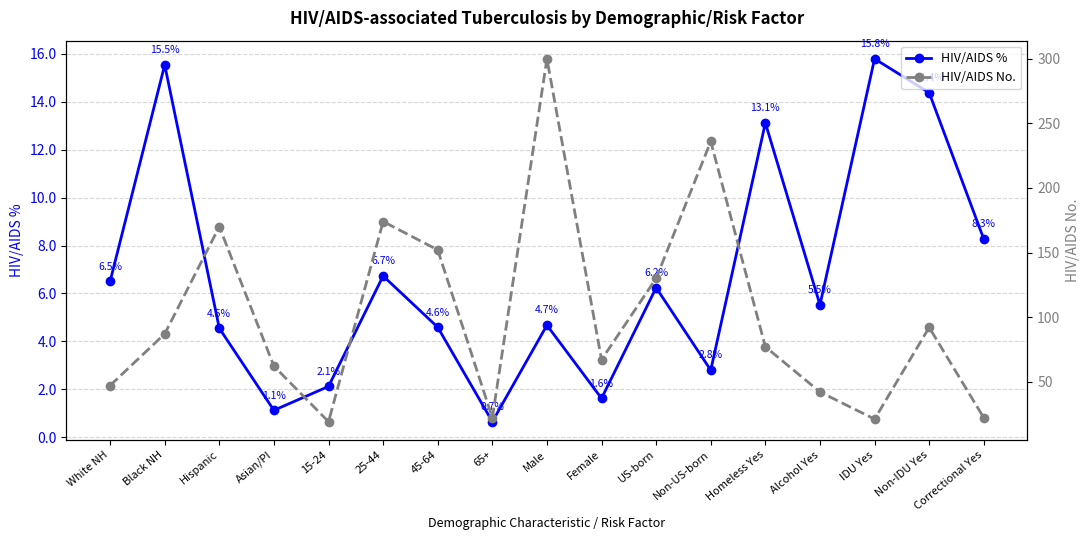

True or false: HIV/AIDS % and HIV/AIDS No. cross at least once.

False